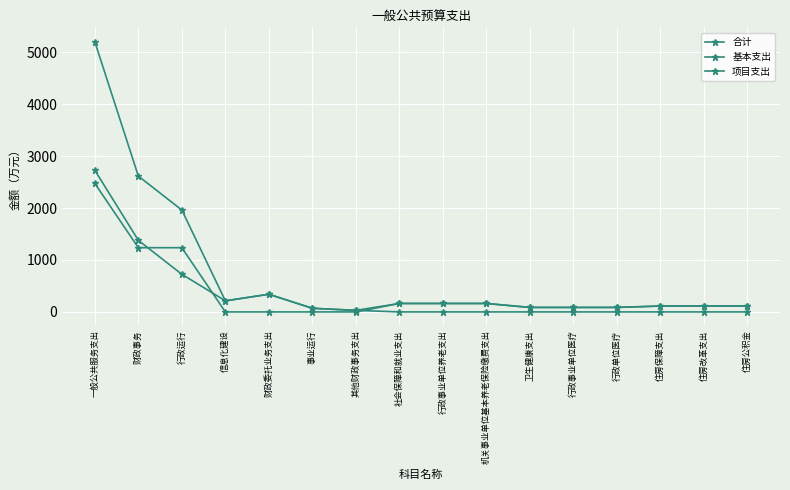

How many data points in 项目支出 are above 0?

7